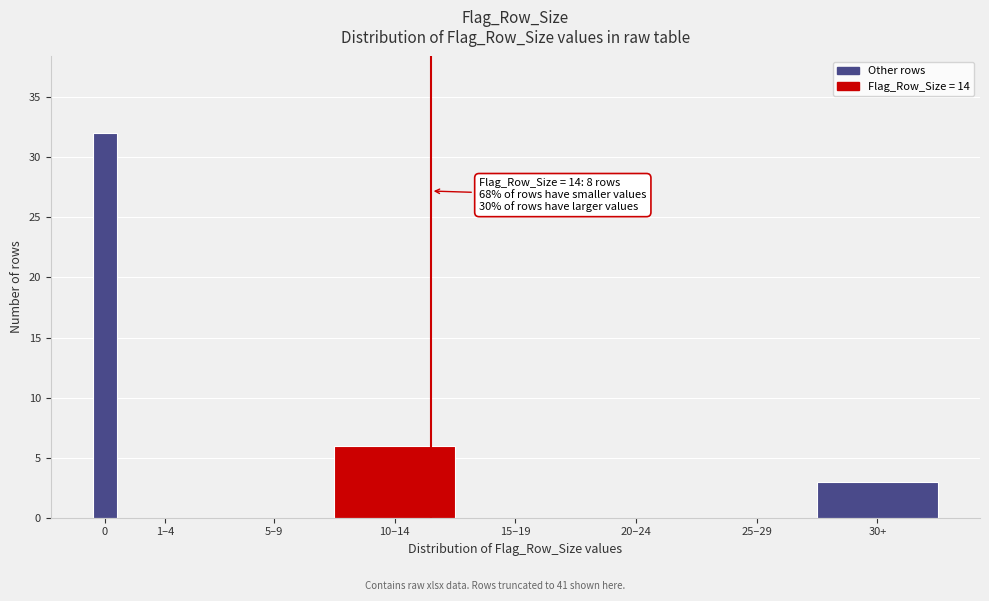

Reading left to right, extract all data points from this chart.

0=32	1–4=0	5–9=0	10–14=6	15–19=0	20–24=0	25–29=0	30+=3